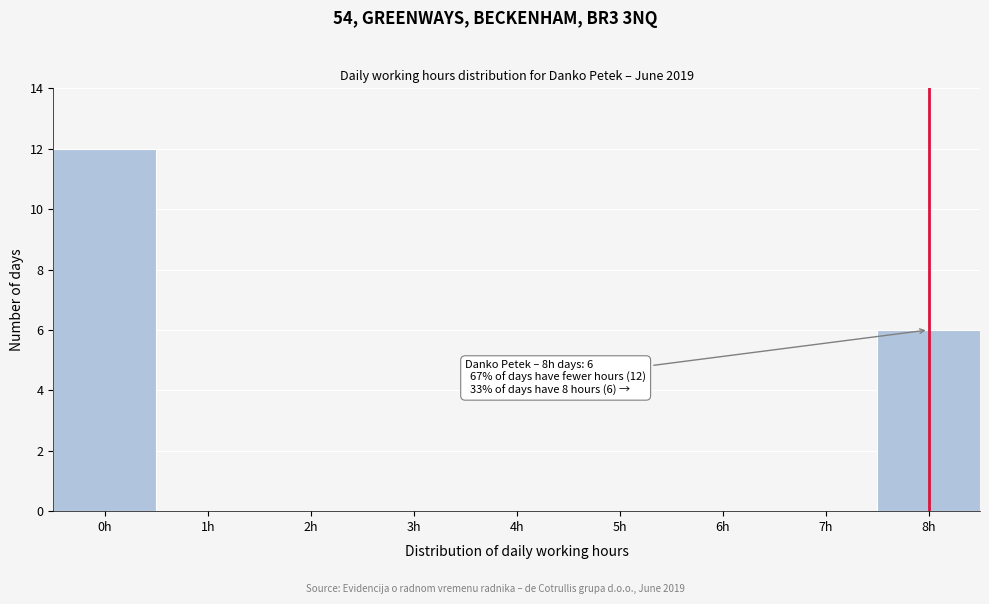

Which range on the x-axis has the tallest bar?

-0.5 to 0.5